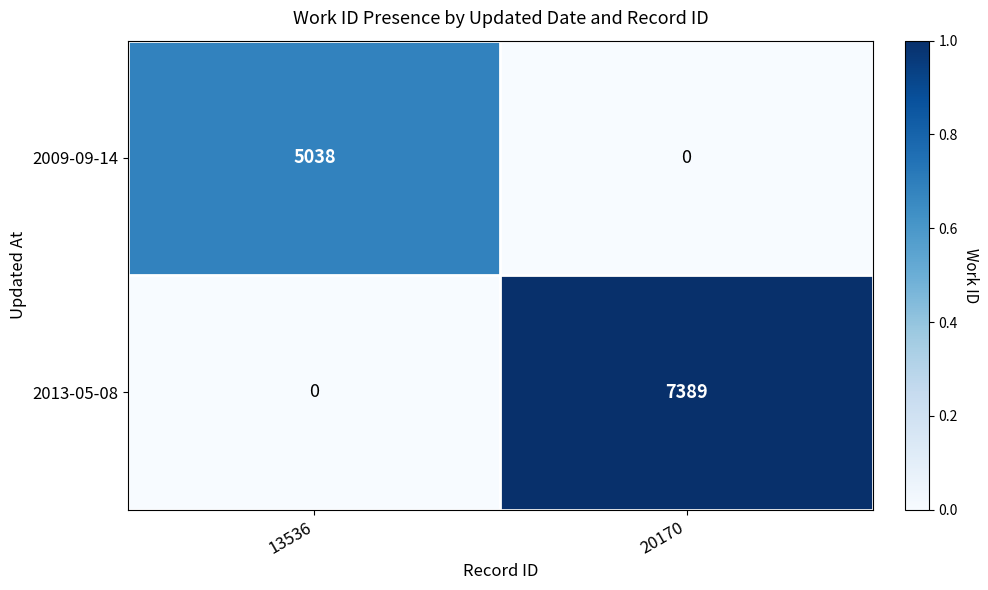

True or false: 2009-09-14 has a value of 0 at 20170.

True